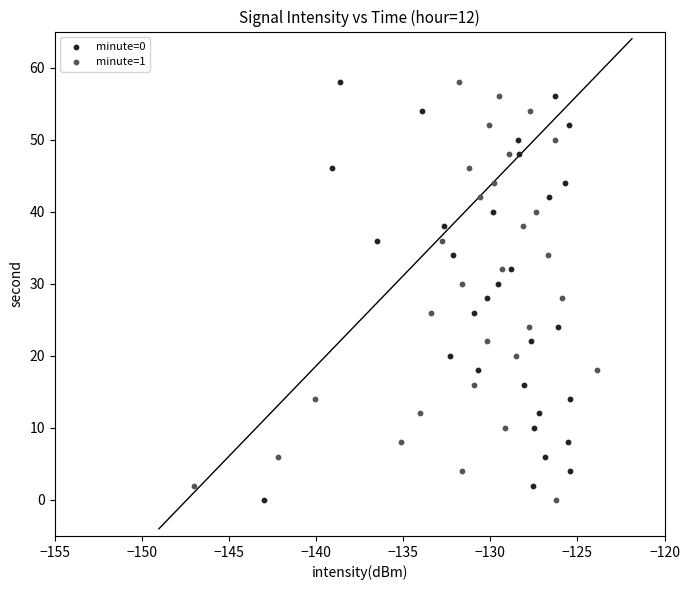

What are all the series names shown in the legend?

minute=0, minute=1